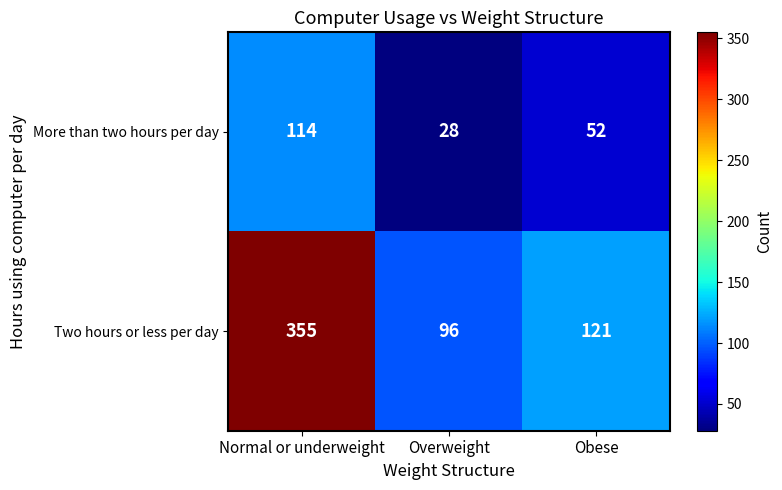

Reading left to right, list all the values displayed in this chart.

More than two hours per day: Normal or underweight=114	Overweight=28	Obese=52
Two hours or less per day: Normal or underweight=355	Overweight=96	Obese=121